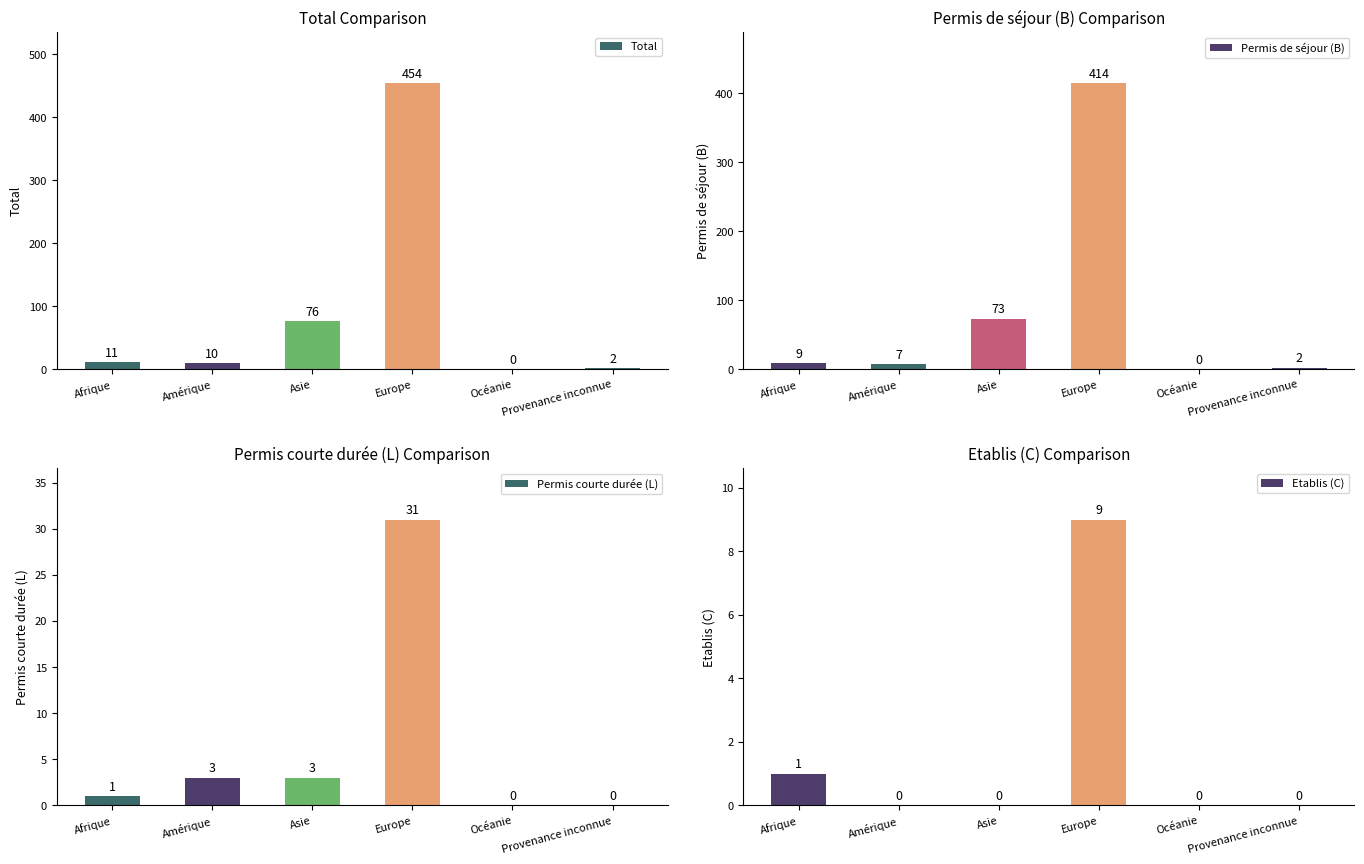

The Permis de séjour (B) series shows 2 at Provenance inconnue. True or false?

True